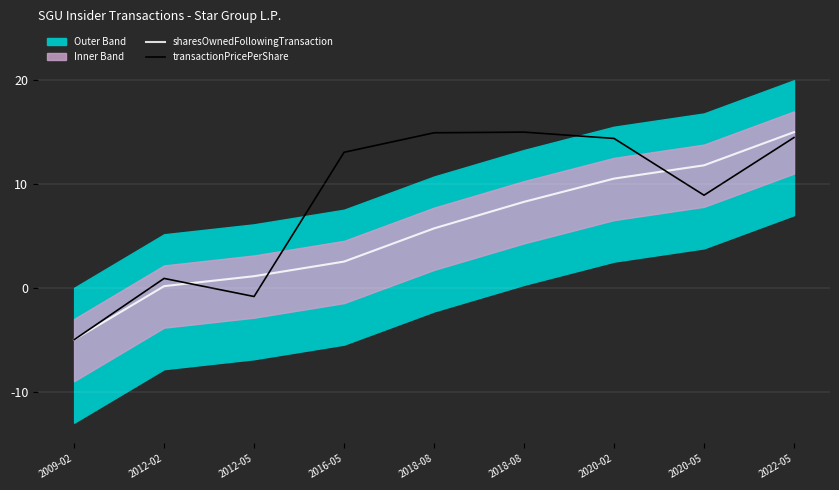

True or false: transactionPricePerShare has a value of 14.5 at 2022-05.

True